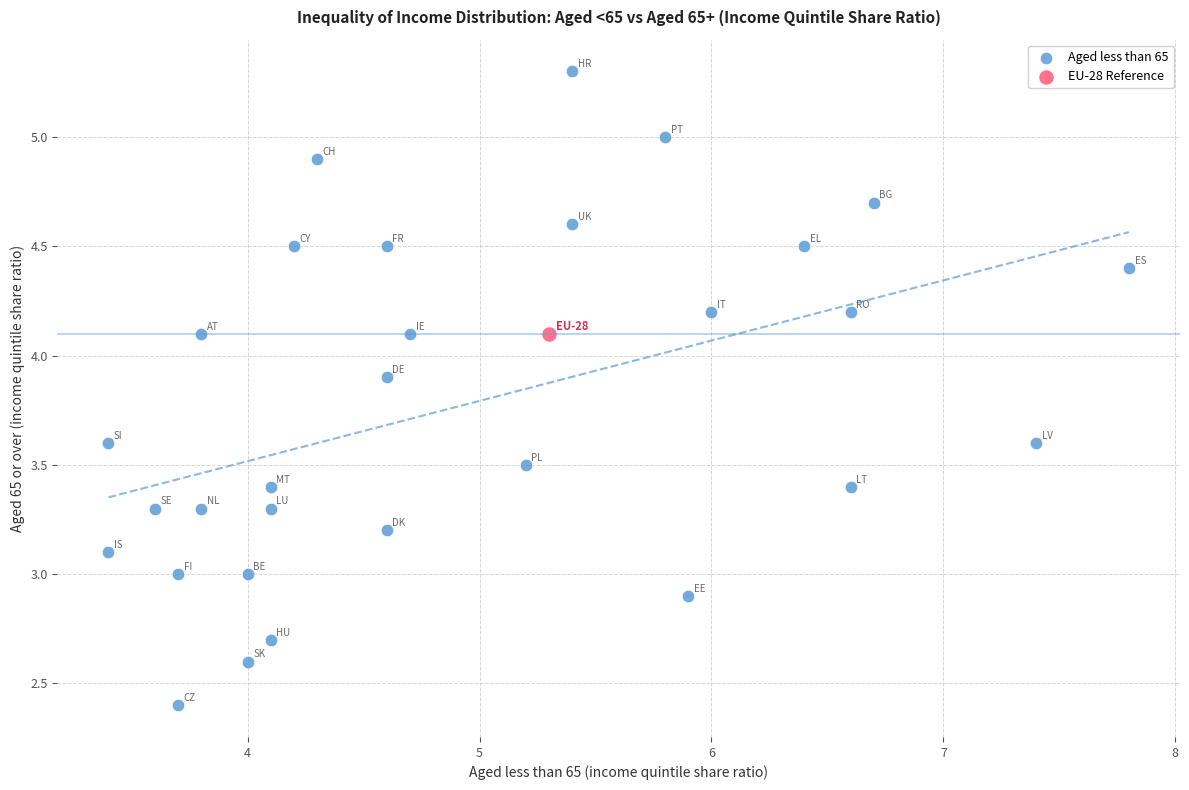

What are all the series names shown in the legend?

Aged less than 65, EU-28 Reference